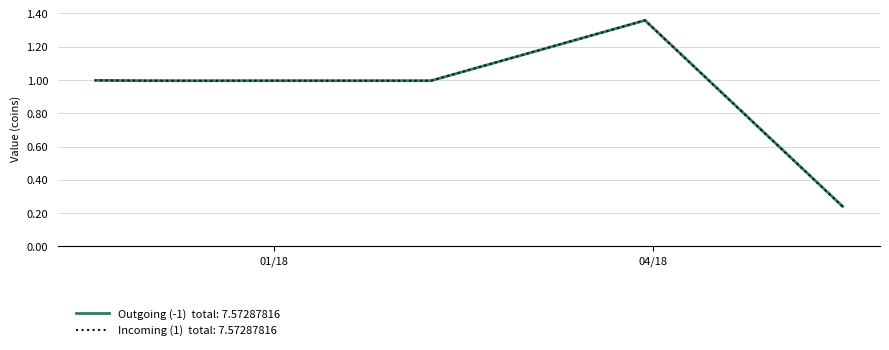

Rank the series by their maximum value, from highest to lowest.

Outgoing (-1), Incoming (1)